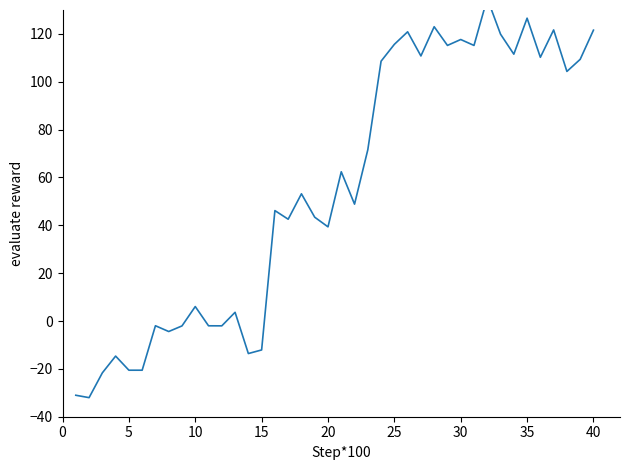

How many lines are shown in the chart?

1